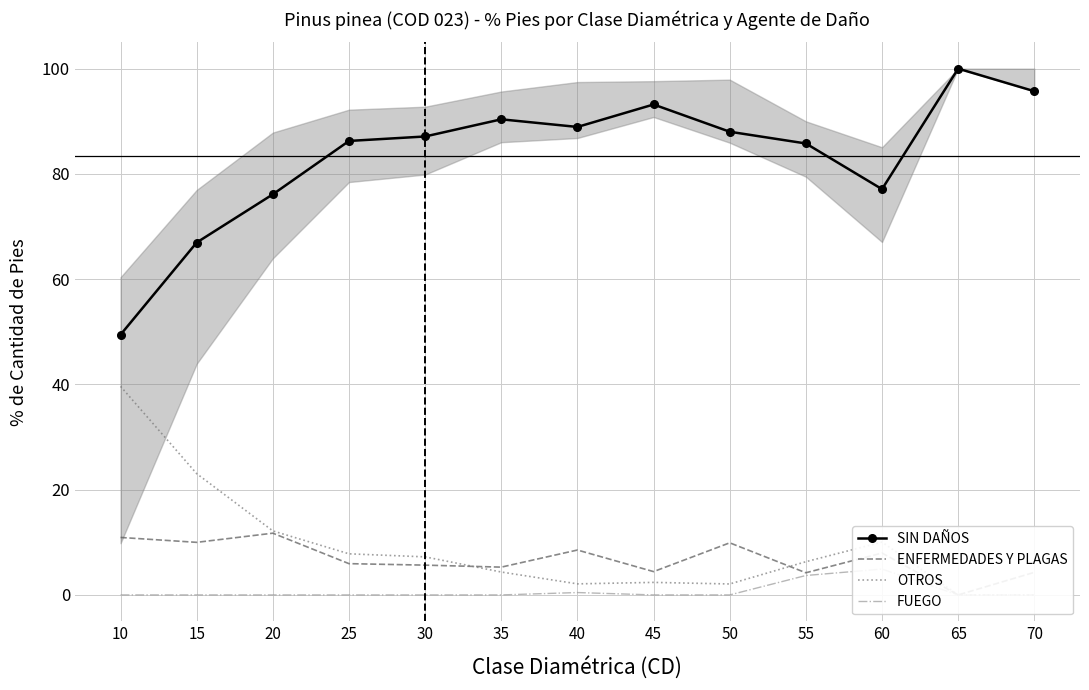

Which series has the widest spread of values?

SIN DAÑOS